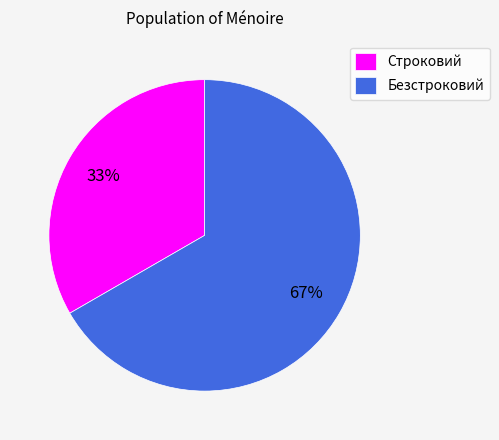

What percentage is the Безстроковий slice, to the nearest percent?

67%